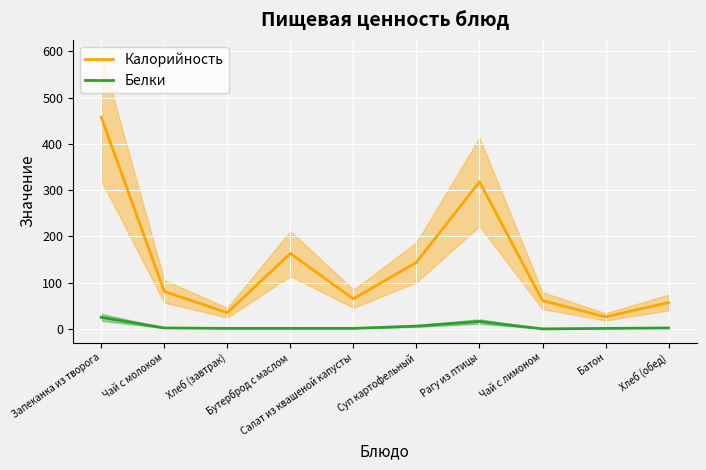

At which category is the sum across all series the highest?

Запеканка из творога